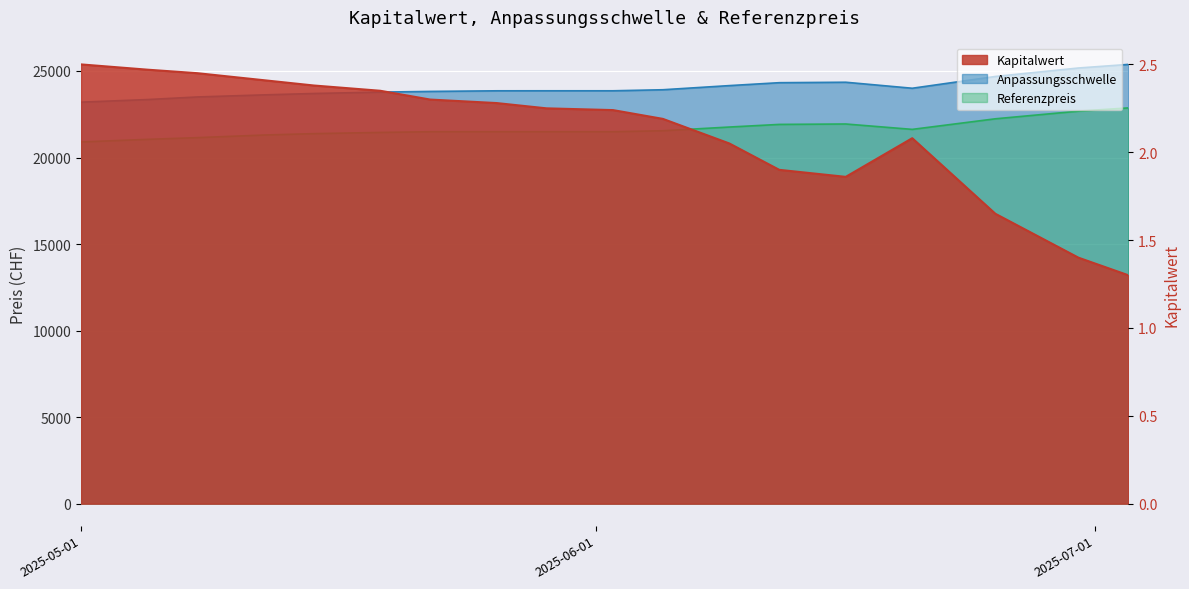

What is the sum of the Referenzpreis values at 2025-06-25 and 2025-06-09?

43999.5